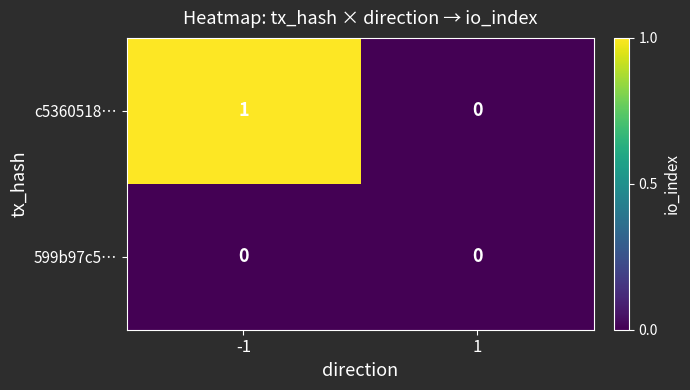

Which series has the largest total across all categories?

c5360518…